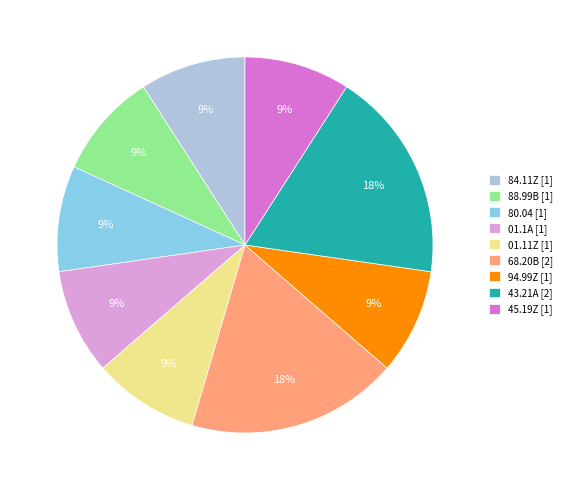

Combined, do 01.1A [1] and 43.21A [2] account for over 50%?

No